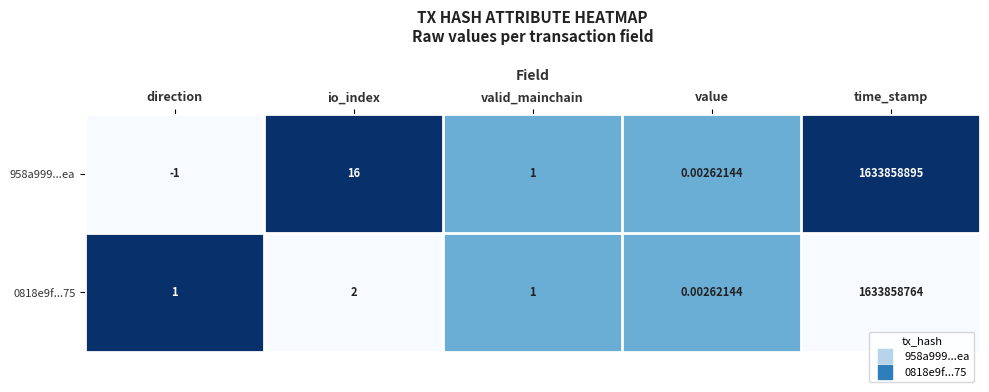

Where is 958a999...ea nearest to the value 816929447?

io_index